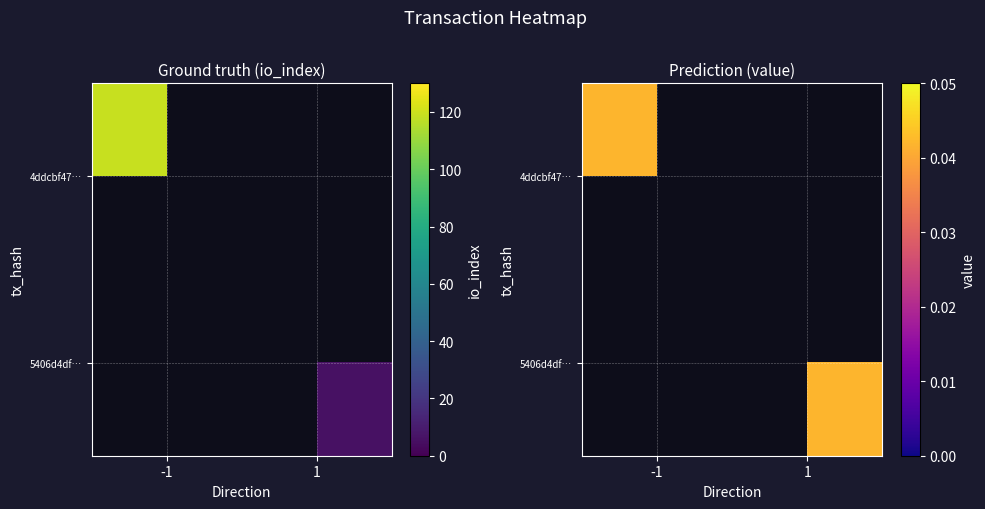

What is the difference between the highest and lowest values at direction?

2